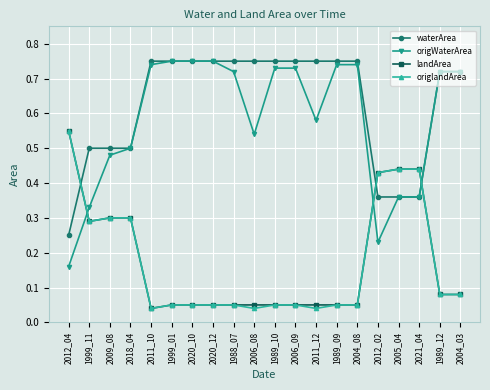

Which series ends up on top after the final intersection of origlandArea and origWaterArea?

origWaterArea